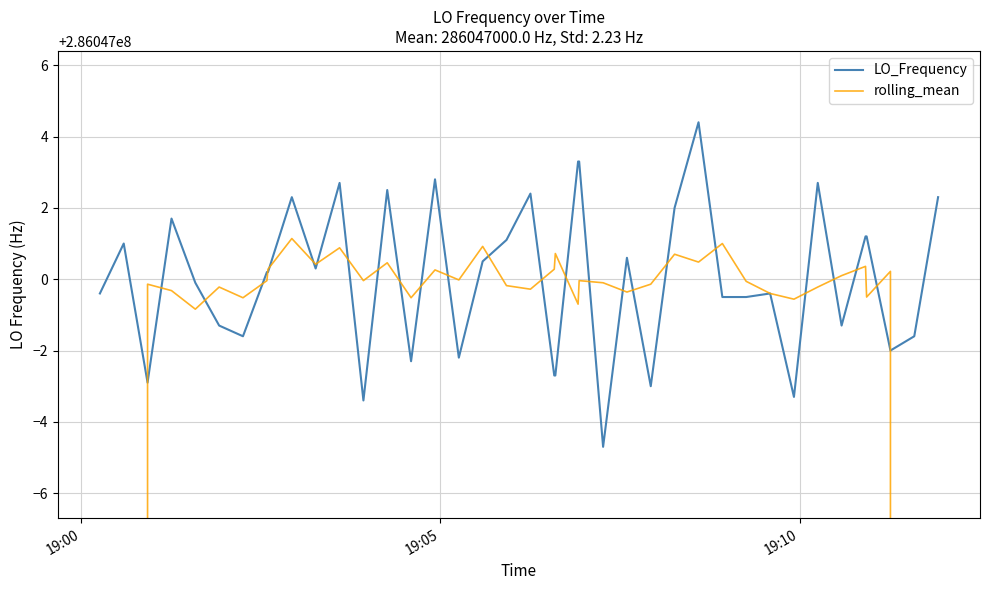

How many data points in LO_Frequency are above 286047000?

21